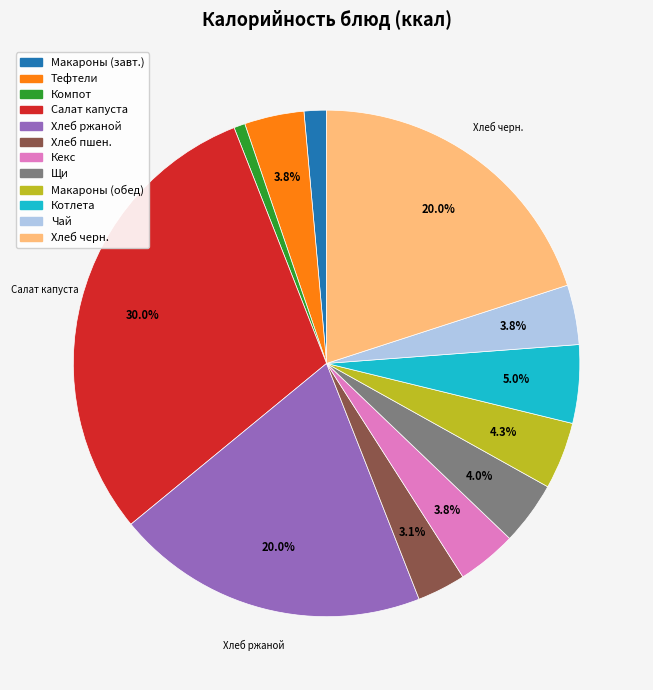

Is there a majority slice in this chart?

No